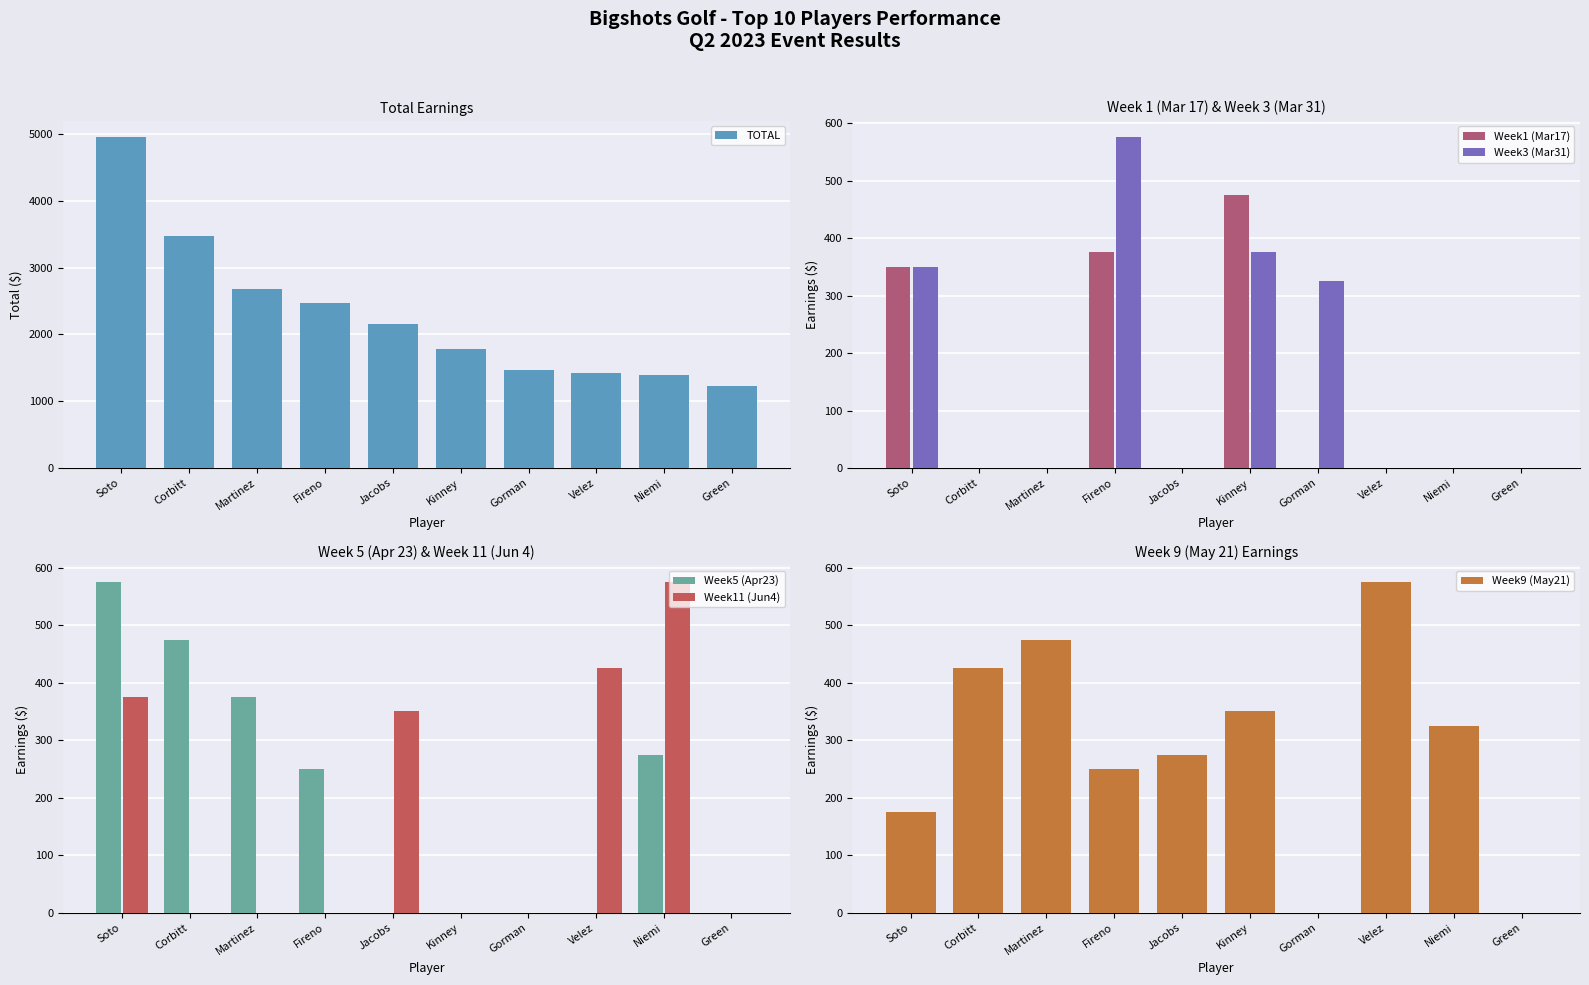

Which category has the highest value in the Week1 (Mar17) series?

Kinney